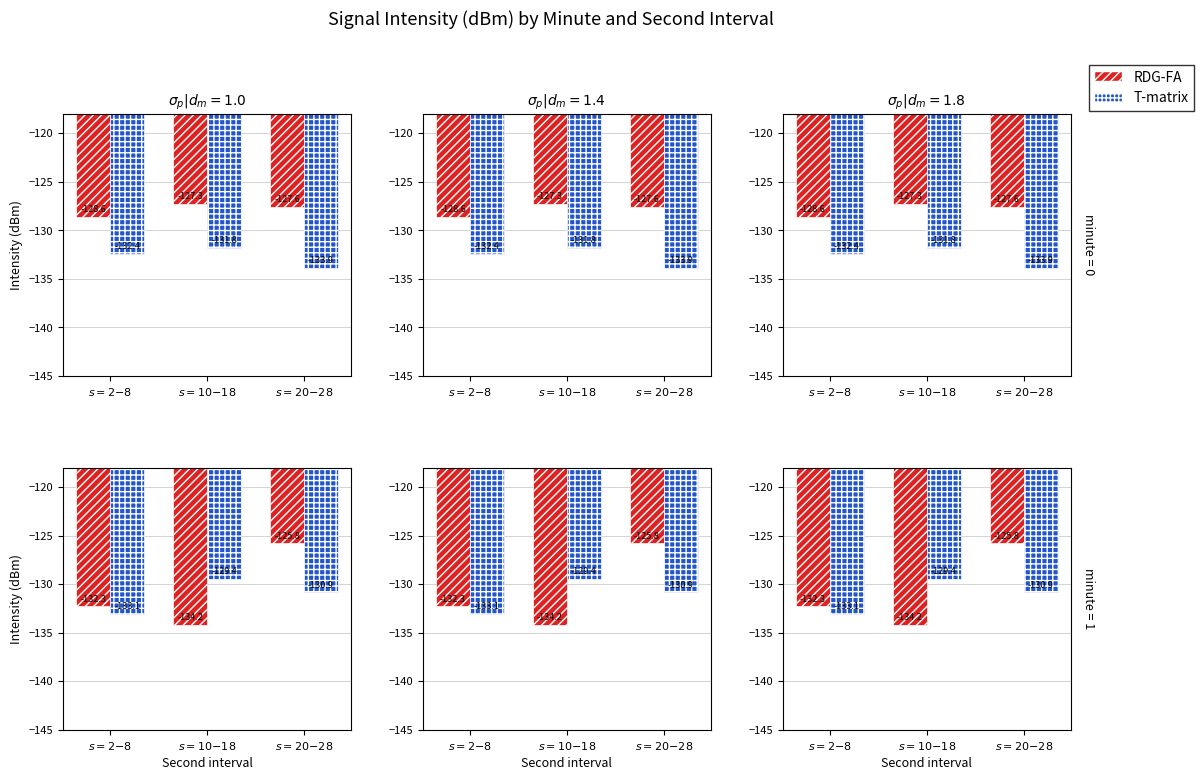

What is the average value of the T-matrix series?

-131.1